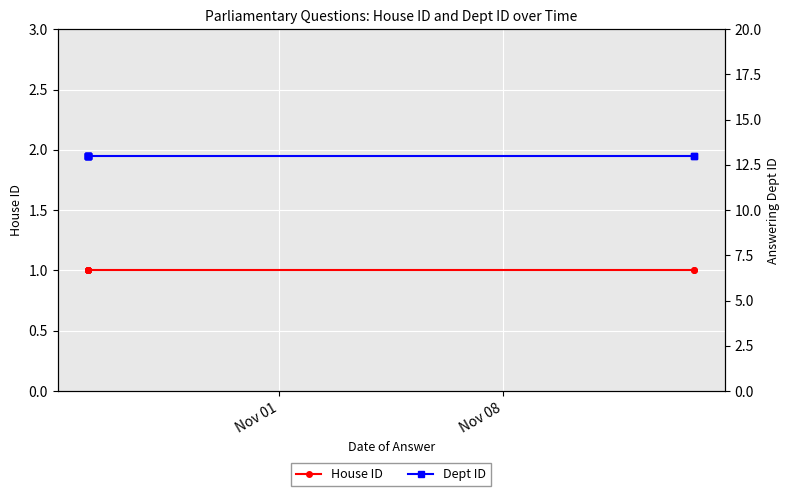

What is the difference between the highest and lowest values at Nov 01?

12